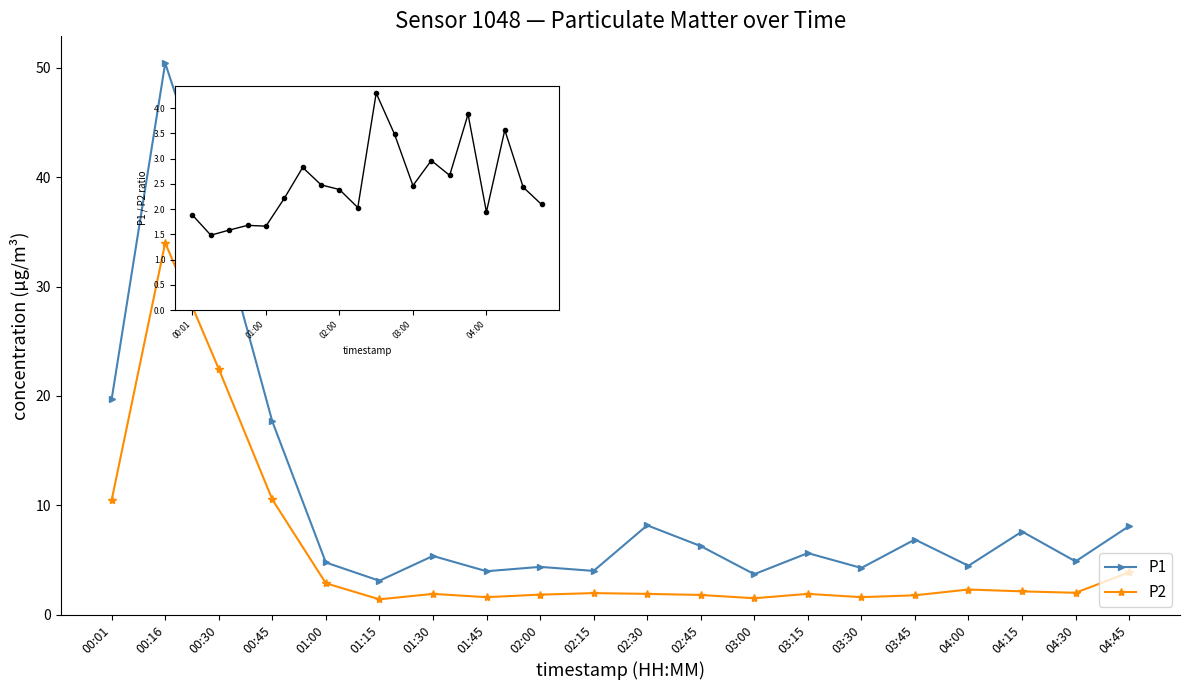

Reading left to right, transcribe all the data shown in this chart.

P1: 00:01=19.7	00:16=50.4	00:30=35.6	00:45=17.7	01:00=4.8	01:15=3.1	01:30=5.4	01:45=4.0	02:00=4.4	02:15=4.0	02:30=8.2	02:45=6.3	03:00=3.7	03:15=5.6	03:30=4.3	03:45=6.9	04:00=4.5	04:15=7.6	04:30=4.9	04:45=8.1
P2: 00:01=10.5	00:16=34.0	00:30=22.5	00:45=10.5	01:00=2.9	01:15=1.4	01:30=1.9	01:45=1.6	02:00=1.8	02:15=2.0	02:30=1.9	02:45=1.8	03:00=1.5	03:15=1.9	03:30=1.6	03:45=1.8	04:00=2.3	04:15=2.1	04:30=2.0	04:45=3.9